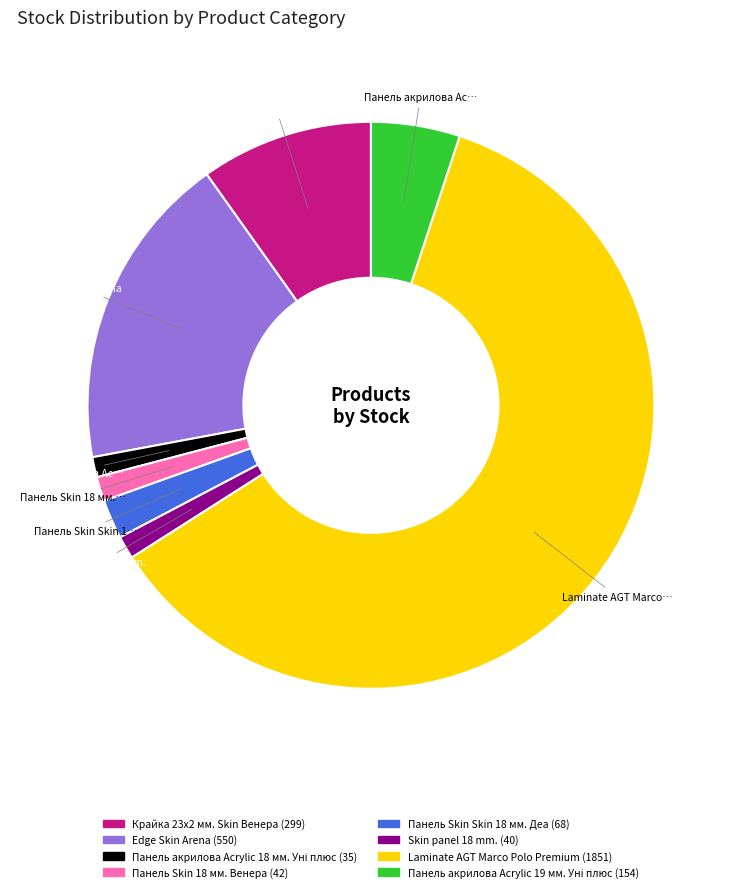

Does any single category account for the majority?

Yes